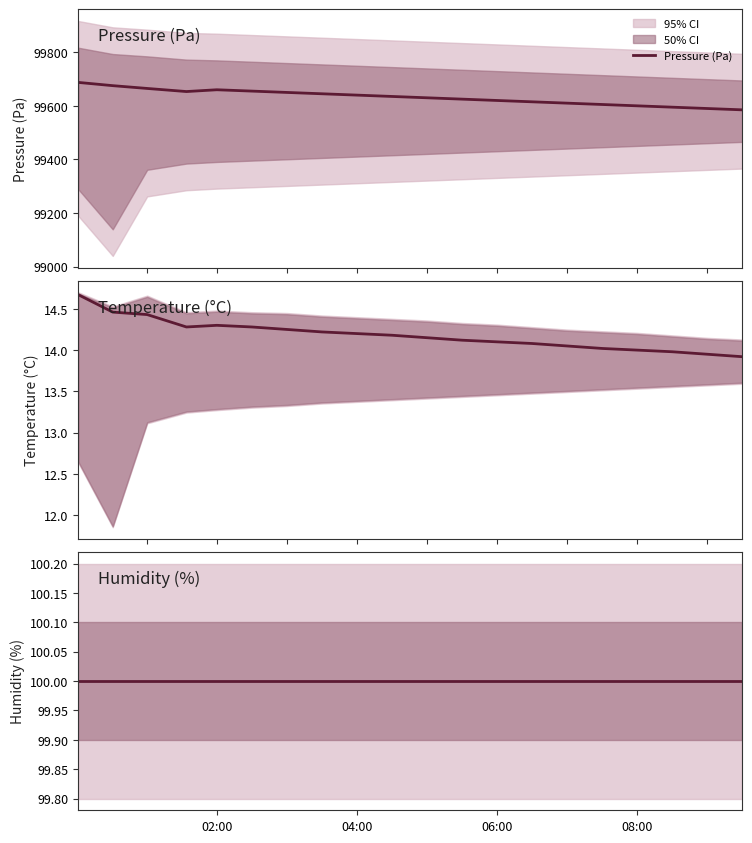

Which series has the largest range (max minus min)?

Pressure (Pa)